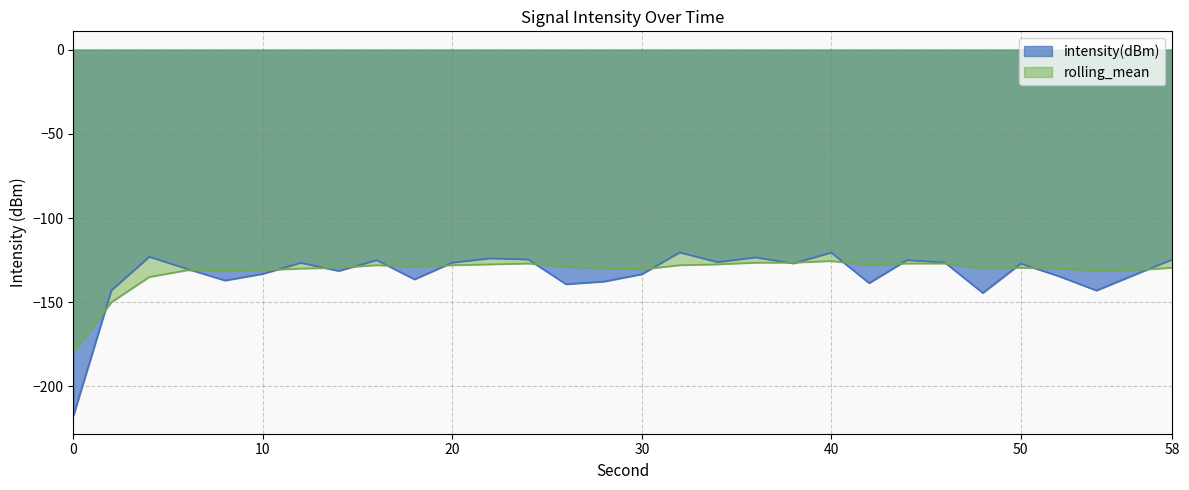

Between which two adjacent categories do intensity(dBm) and rolling_mean first intersect?

0 and 2